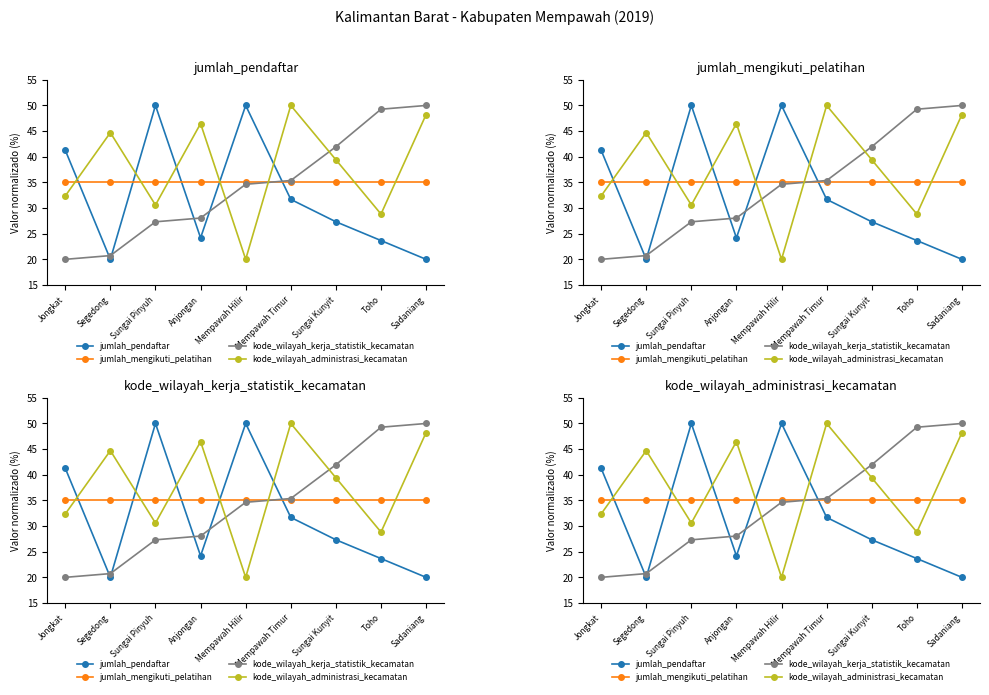

List the series in order of their peak value, lowest first.

jumlah_mengikuti_pelatihan, jumlah_pendaftar, kode_wilayah_kerja_statistik_kecamatan, kode_wilayah_administrasi_kecamatan